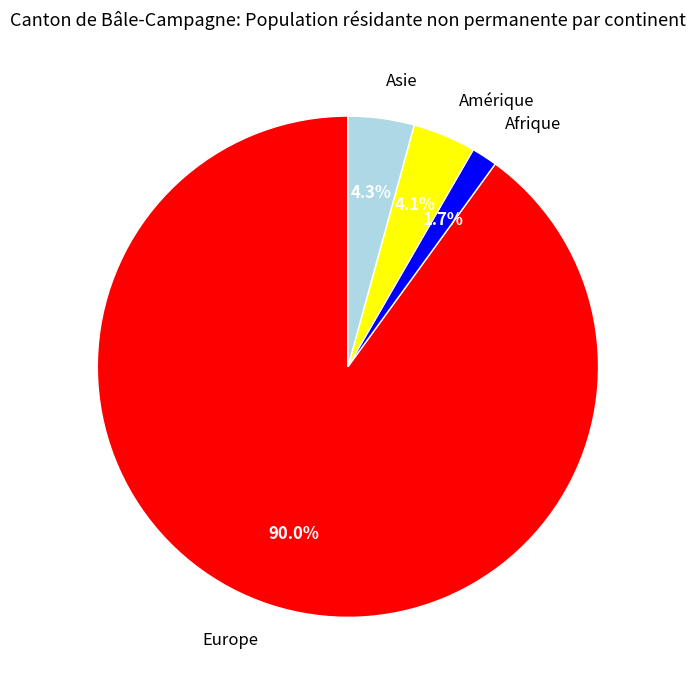

Count the number of slices in the pie.

4